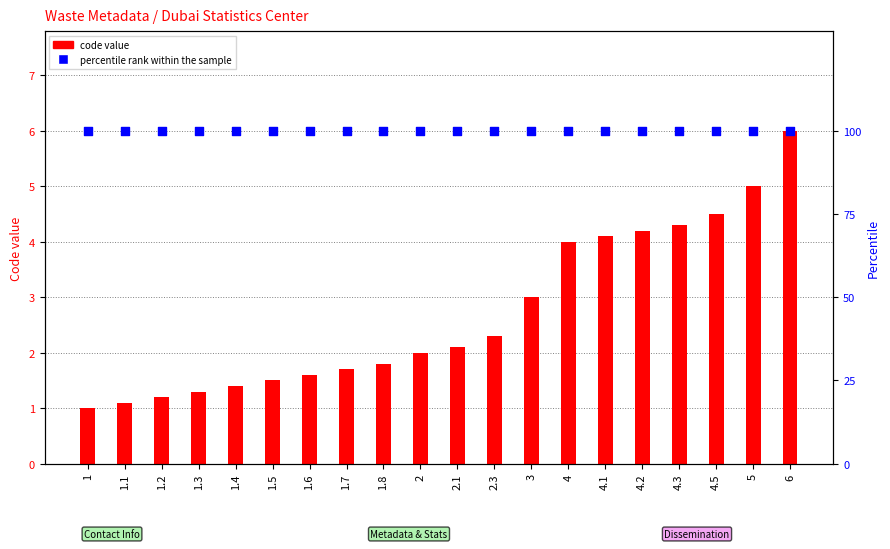

Is the value of code value at 1.1 greater than the value of percentile rank within the sample at 6?

No